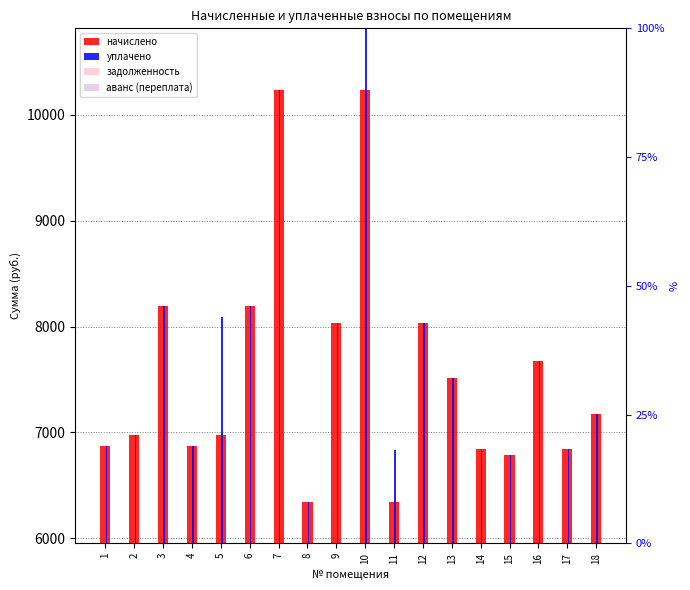

Where is начислено nearest to the value 8288?

3